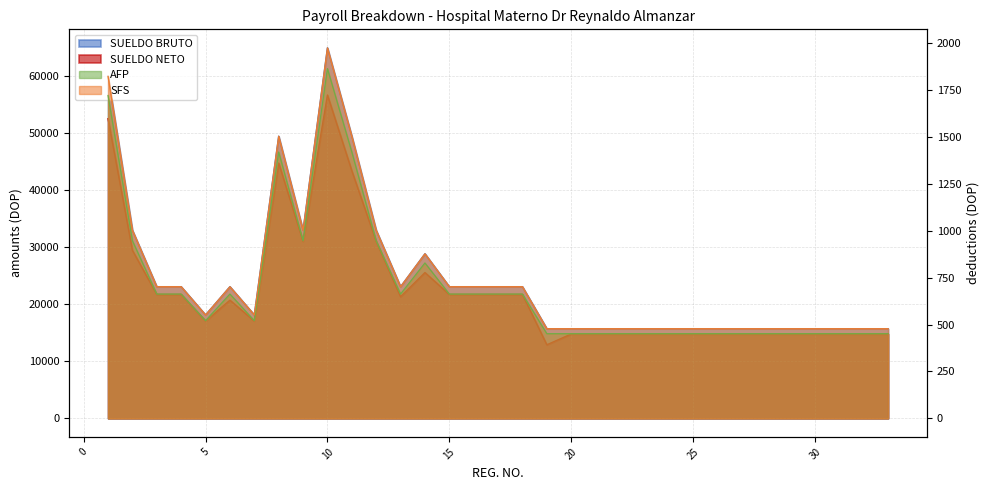

How many lines are shown in the chart?

4